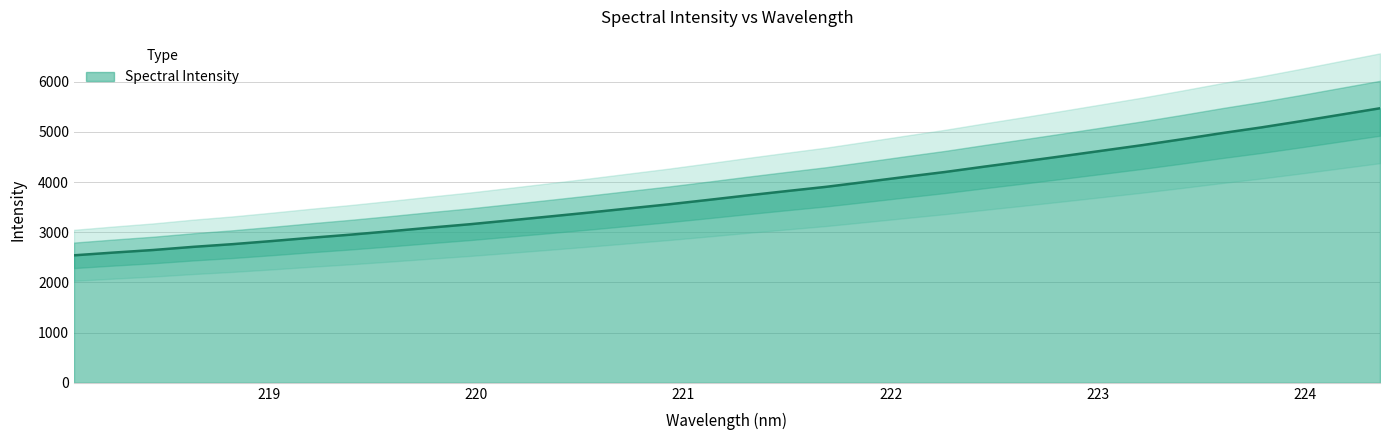

At which category does the chart reach its peak across all series?

224.3616